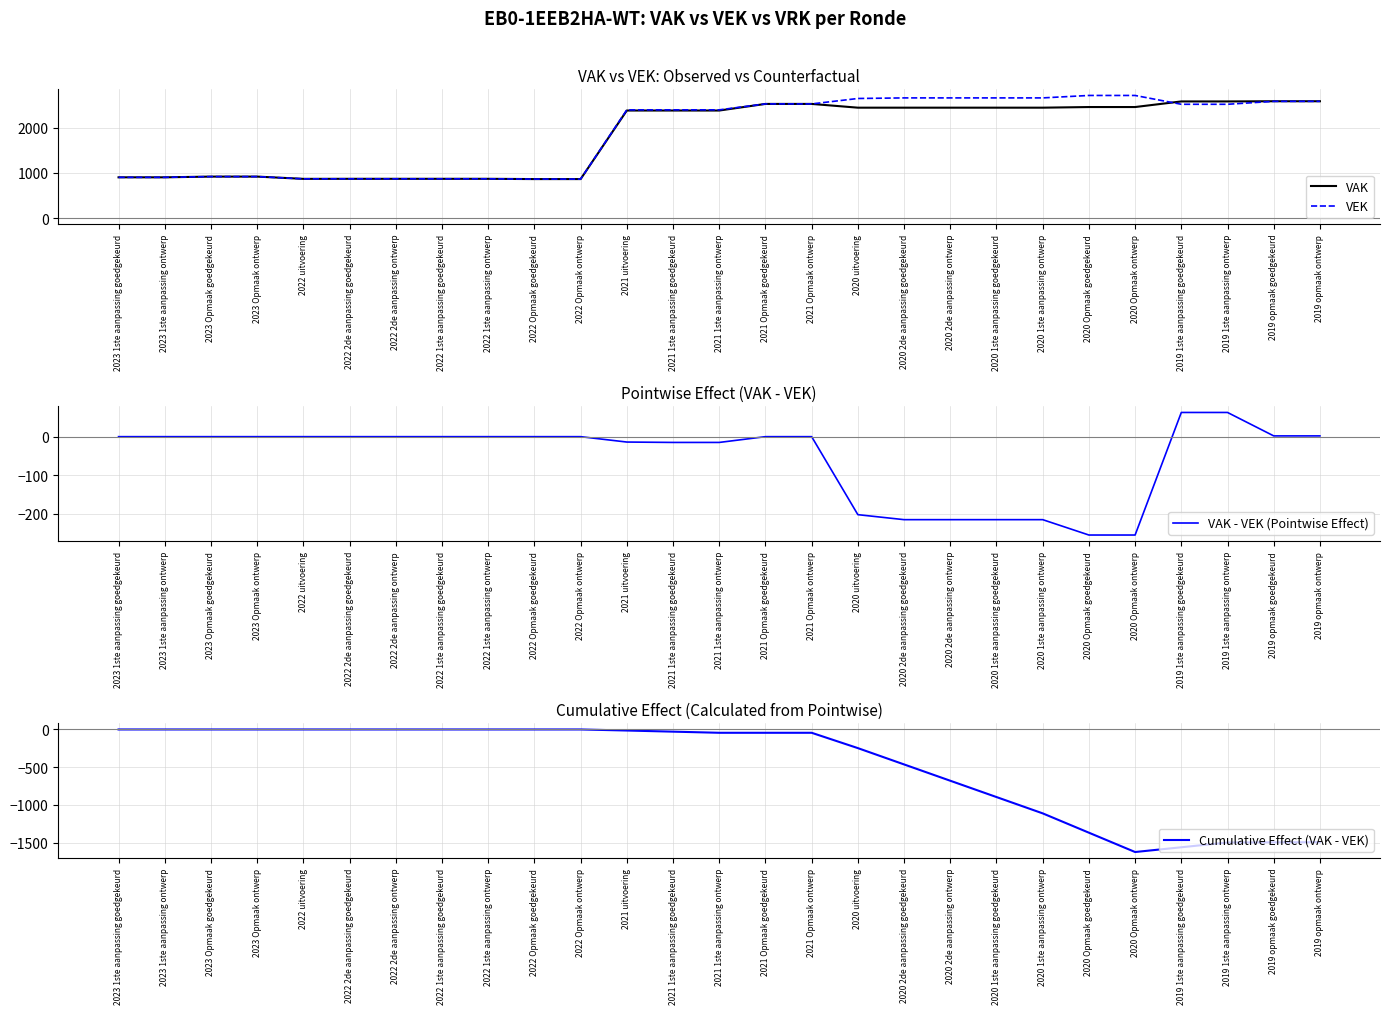

What is the highest value of the VAK series?

2582